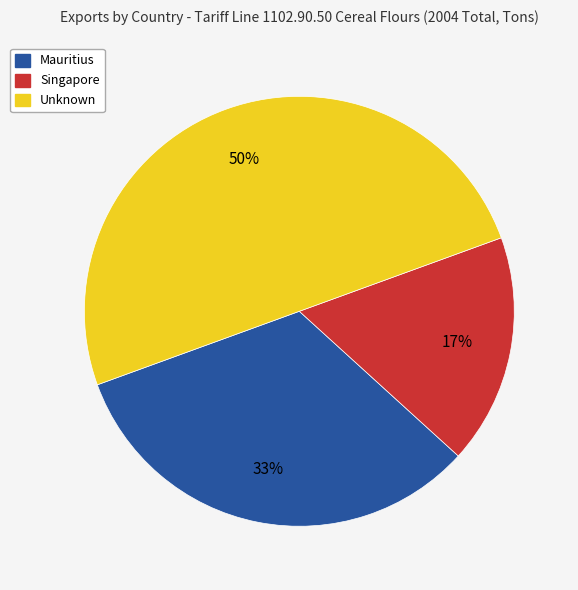

The Singapore slice represents 27% of the pie. True or false?

False